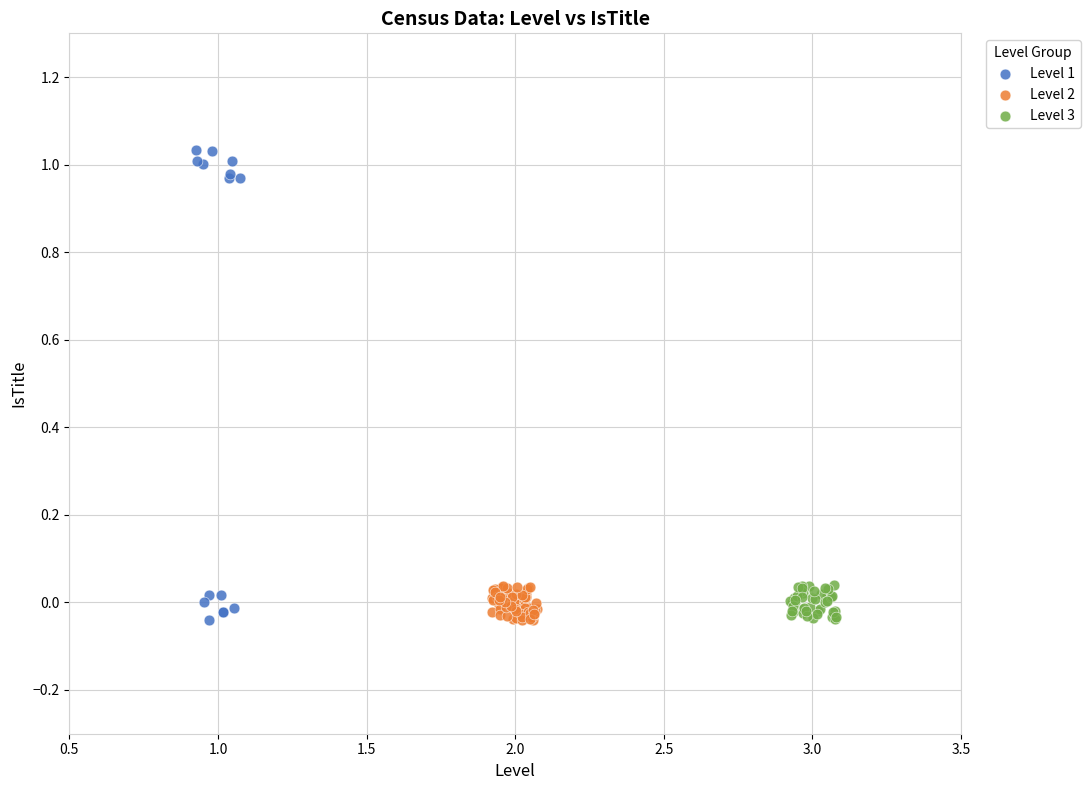

Which series has the largest Y range (max minus min)?

Level 1